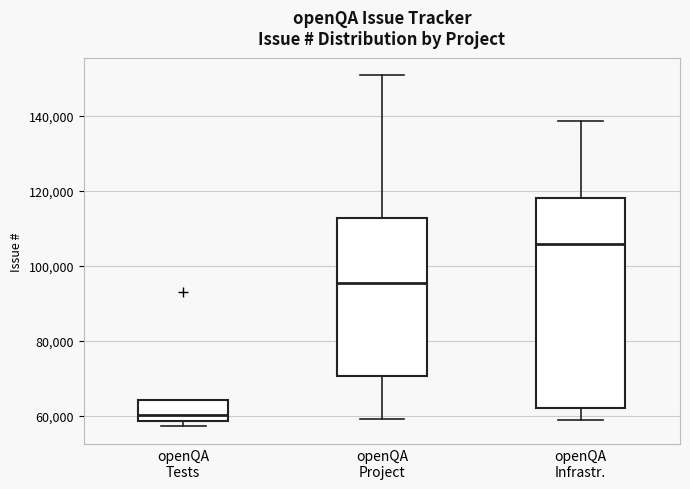

Where does the median line of the box for openQA Project sit on the y-axis? The values are not printed on the chart, so give them approximately, as read against the axis.

96000